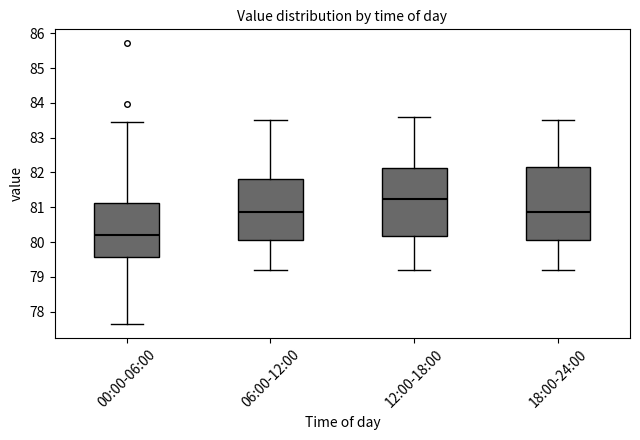

Which box's median line is the highest?

12:00-18:00